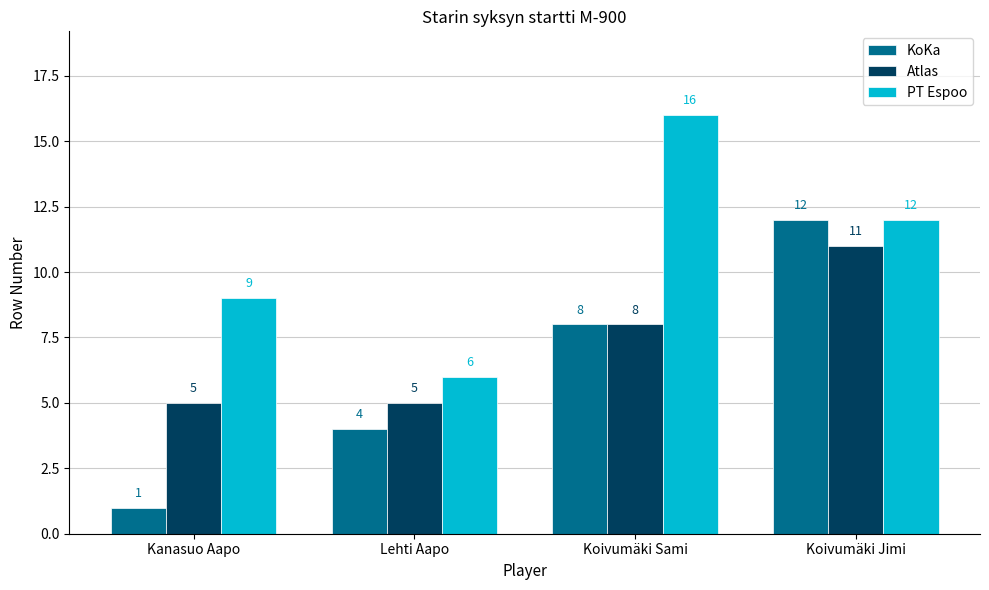

List the series in order of their overall mean, highest first.

PT Espoo, Atlas, KoKa